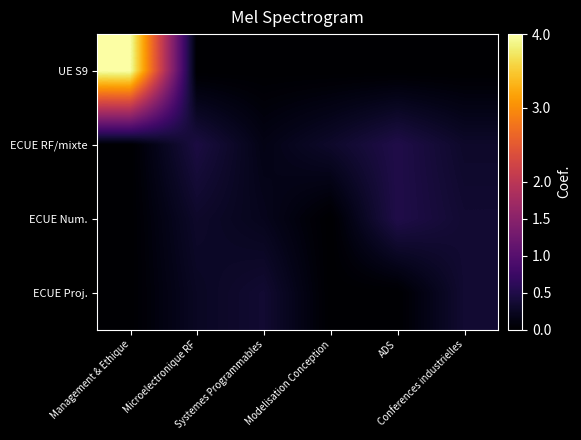

At which category does the chart reach its peak across all series?

Management & Ethique